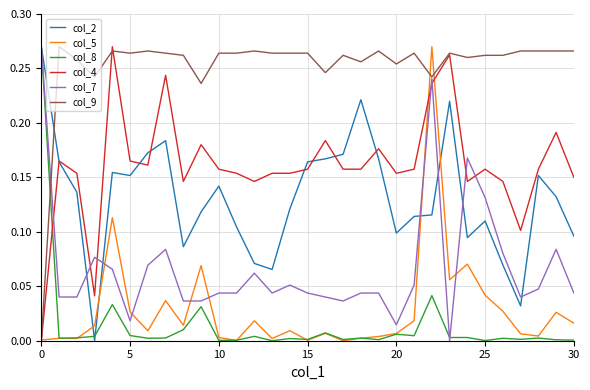

Which series ends up on top after the final intersection of col_9 and col_2?

col_9